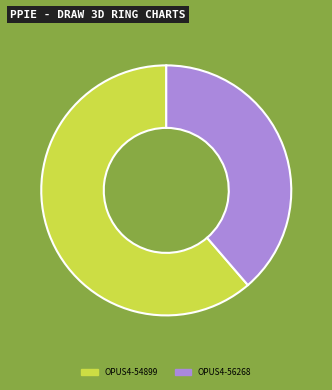

What is the largest slice in the pie chart?

OPUS4-54899